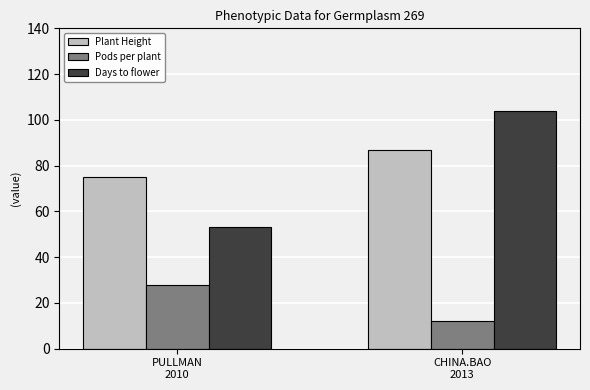

Is it true that Days to flower equals 104.0 at CHINA.BAO
2013?

True